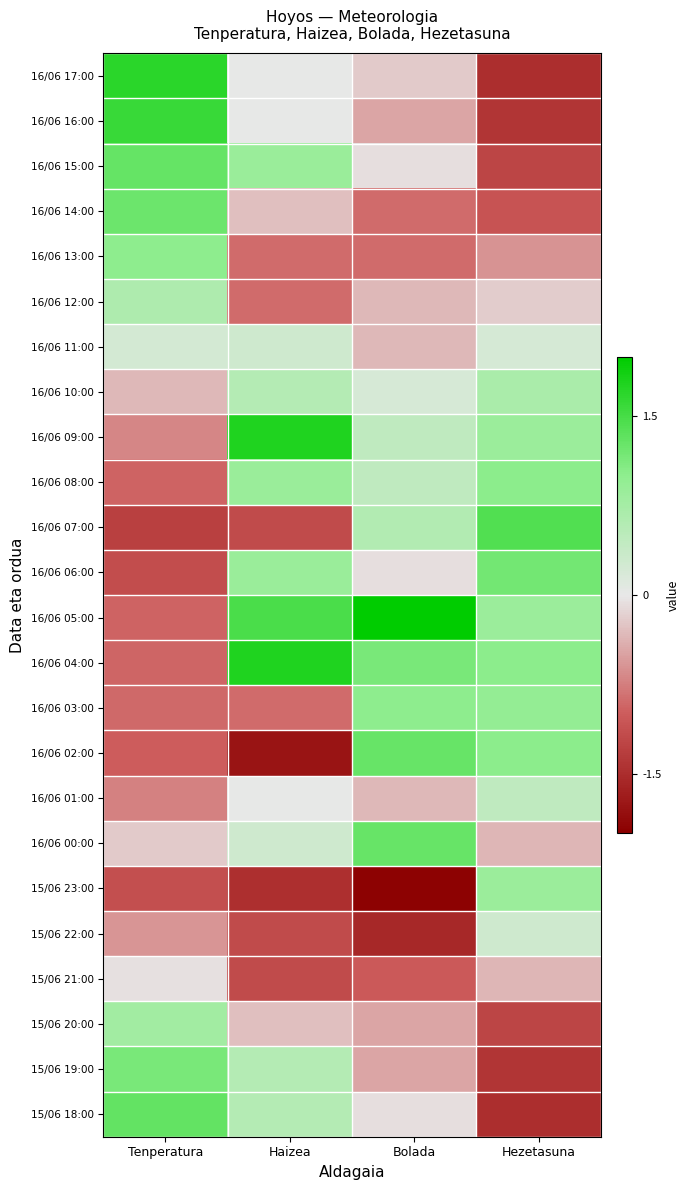

Rank the series at Haizea from highest to lowest value.

16/06 09:00, 16/06 04:00, 16/06 05:00, 16/06 15:00, 16/06 08:00, 16/06 06:00, 16/06 10:00, 15/06 19:00, 15/06 18:00, 16/06 11:00, 16/06 00:00, 16/06 17:00, 16/06 16:00, 16/06 01:00, 16/06 14:00, 15/06 20:00, 16/06 13:00, 16/06 12:00, 16/06 03:00, 16/06 07:00, 15/06 22:00, 15/06 21:00, 15/06 23:00, 16/06 02:00